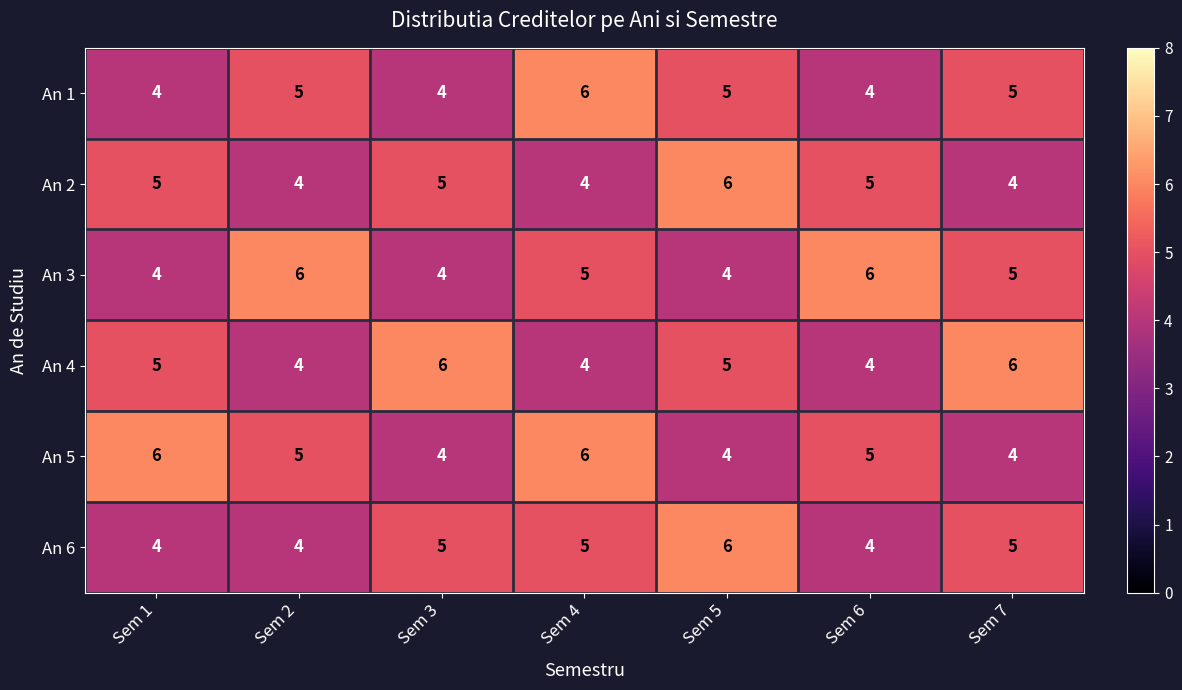

How many data points does each series have?

7